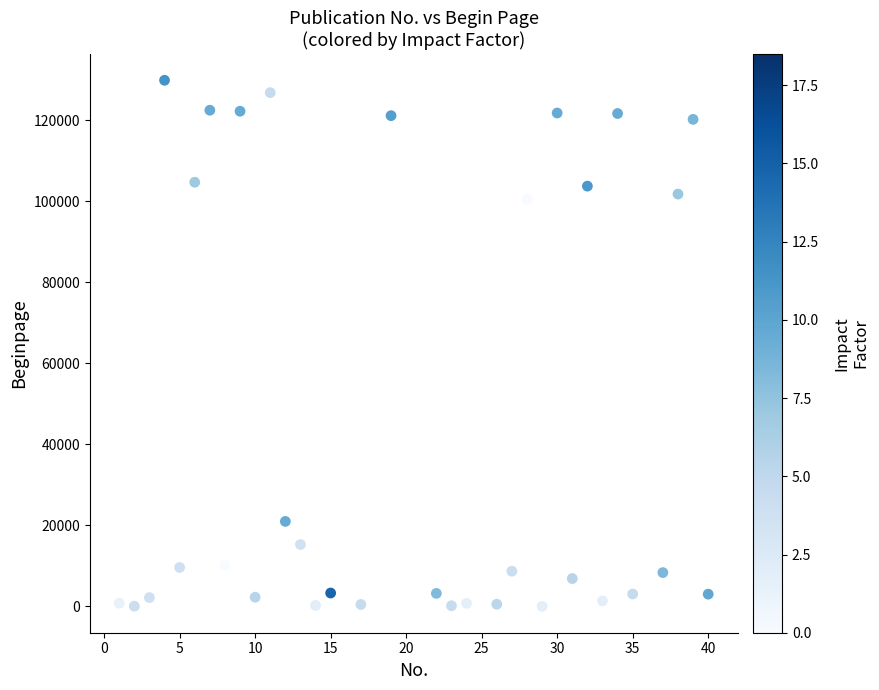

What is the range of X values (max minus min)?

39